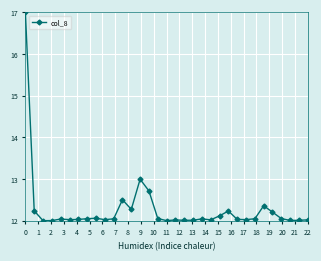

What is the value of the 16th point from the left?

12.1